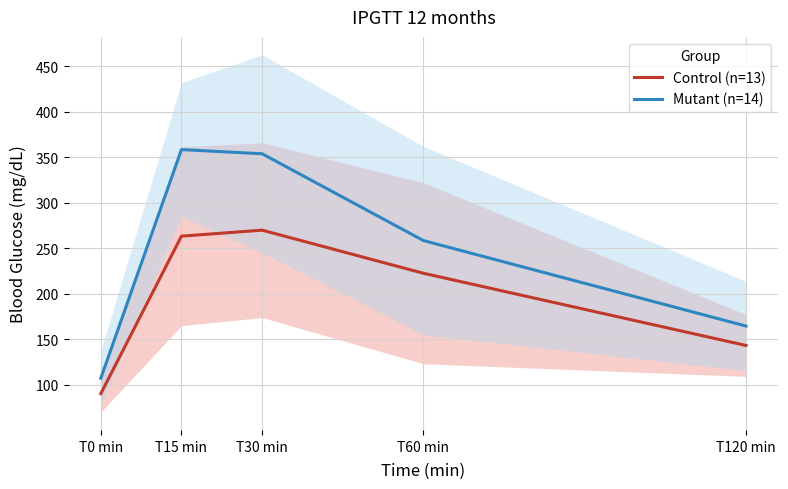

Reading right to left, extract all data points from this chart.

Control (n=13): 143.2	222.6	270.0	263.4	90.2
Mutant (n=14): 164.6	258.6	354.0	358.6	107.1